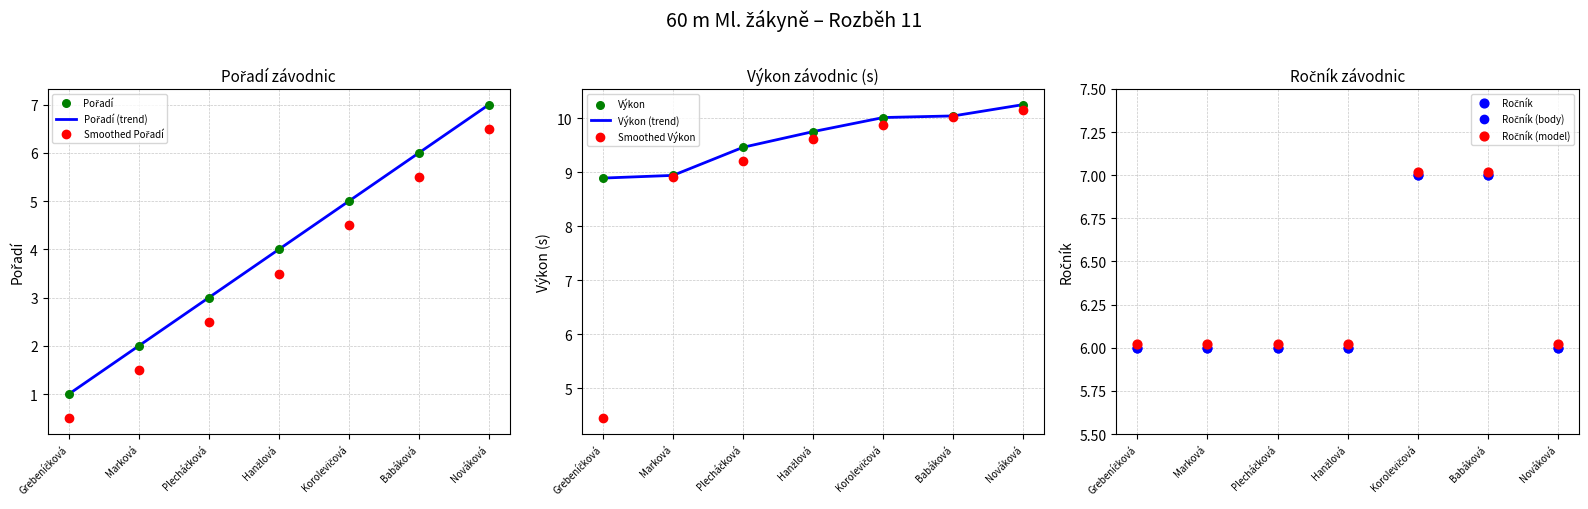

Which series reaches the maximum Y coordinate?

Výkon